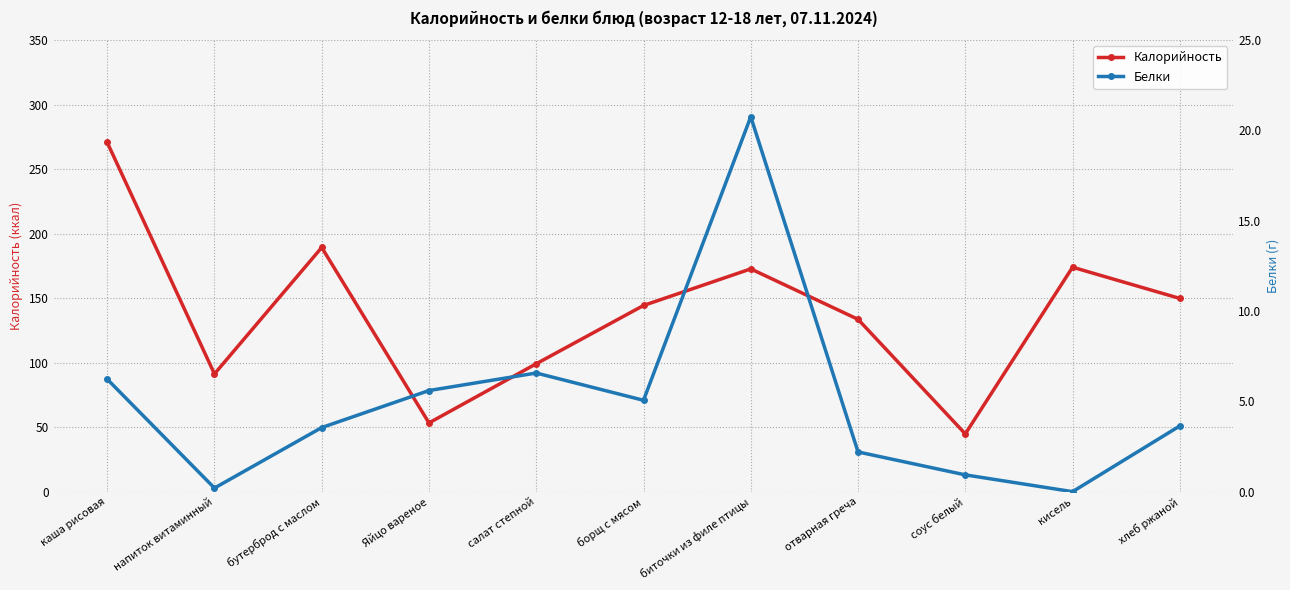

What is the lowest value of the Калорийность series?

44.8